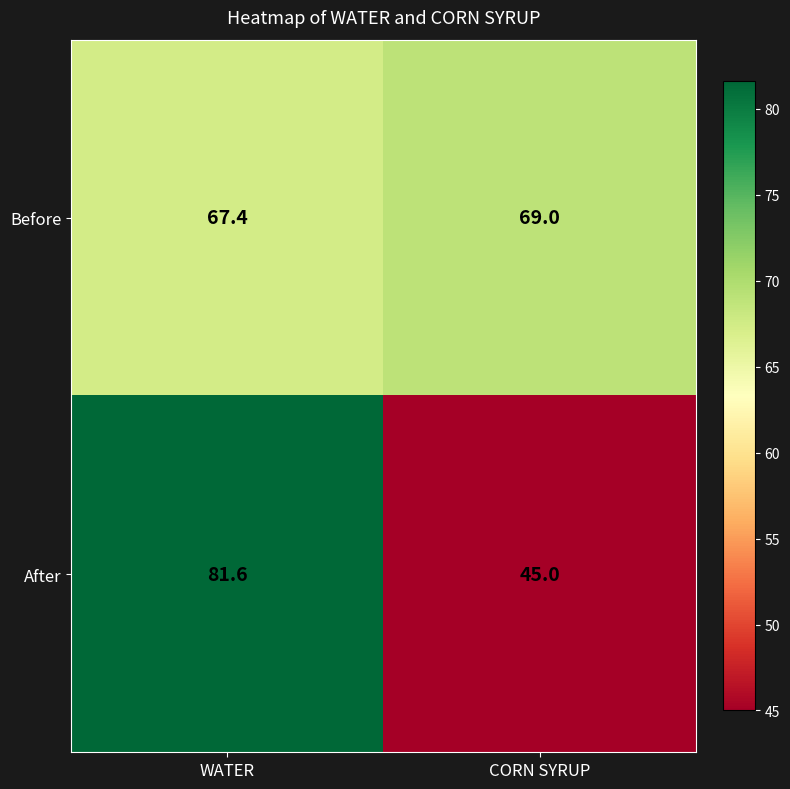

List the series in order of their overall mean, highest first.

Before, After